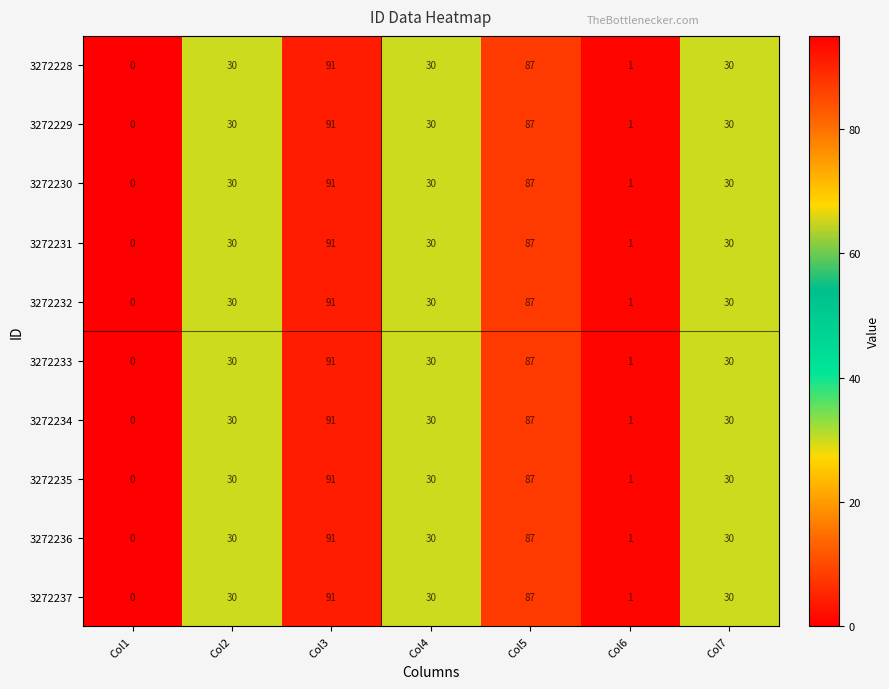

What is the difference between the maximum and second lowest values in the 3272228 series?

90